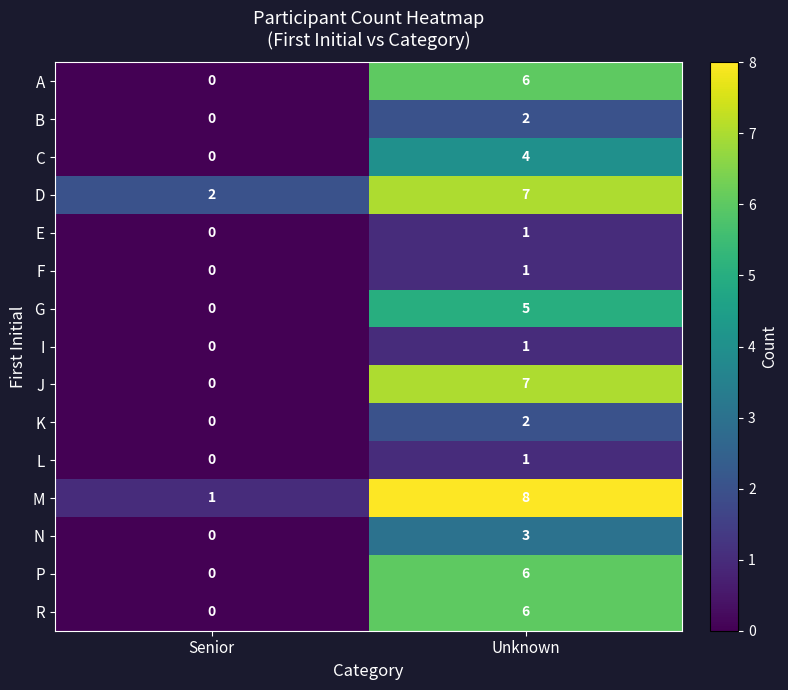

What is the difference between the N values at Unknown and Senior?

3